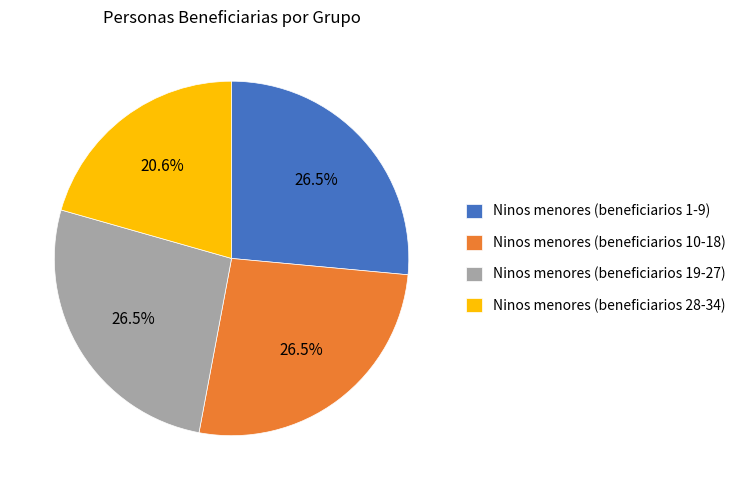

Which slice is the smallest?

Ninos menores (beneficiarios 28-34)